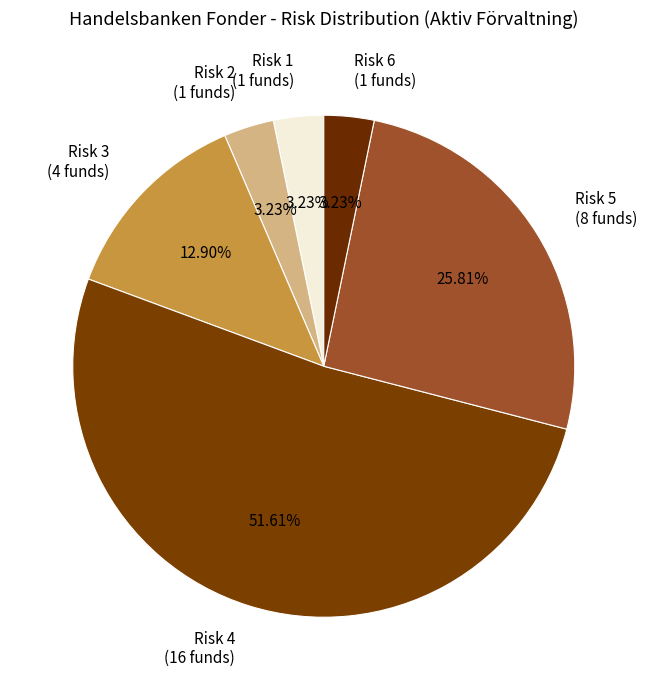

Count the number of slices in the pie.

6